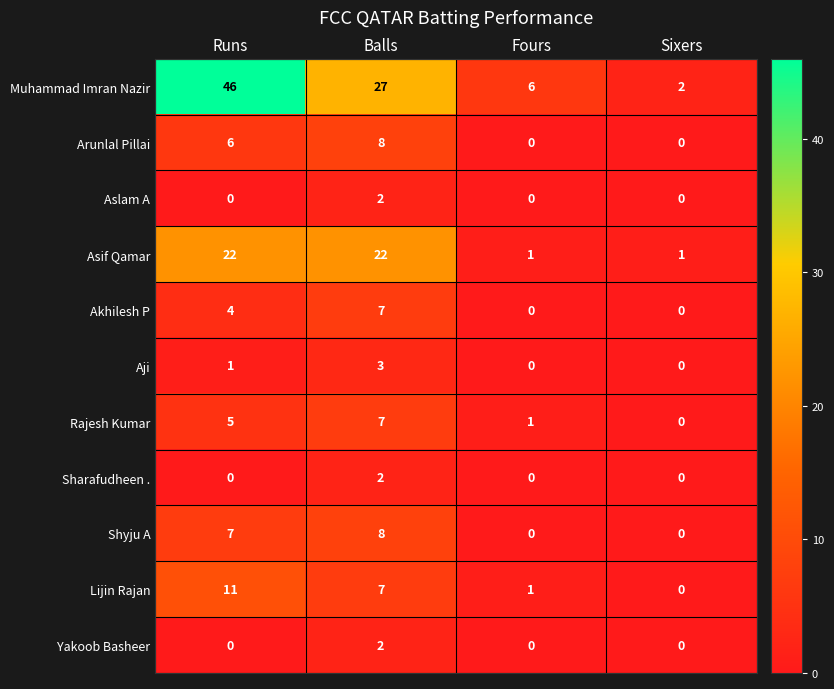

At which category does the chart reach its peak across all series?

Runs